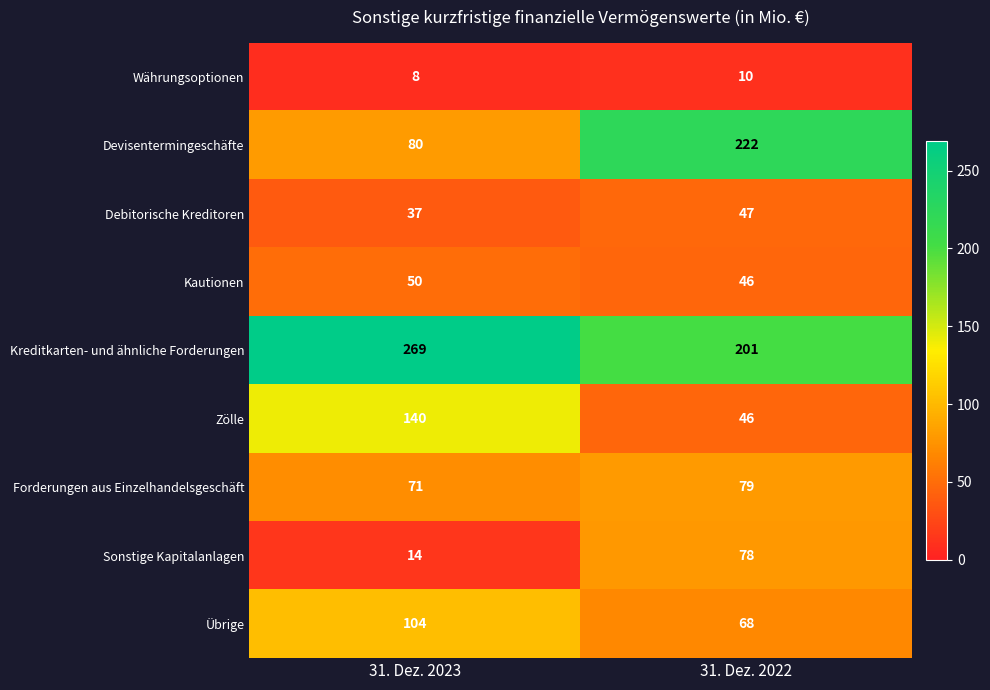

Which series has the largest range (max minus min)?

Devisentermingeschäfte